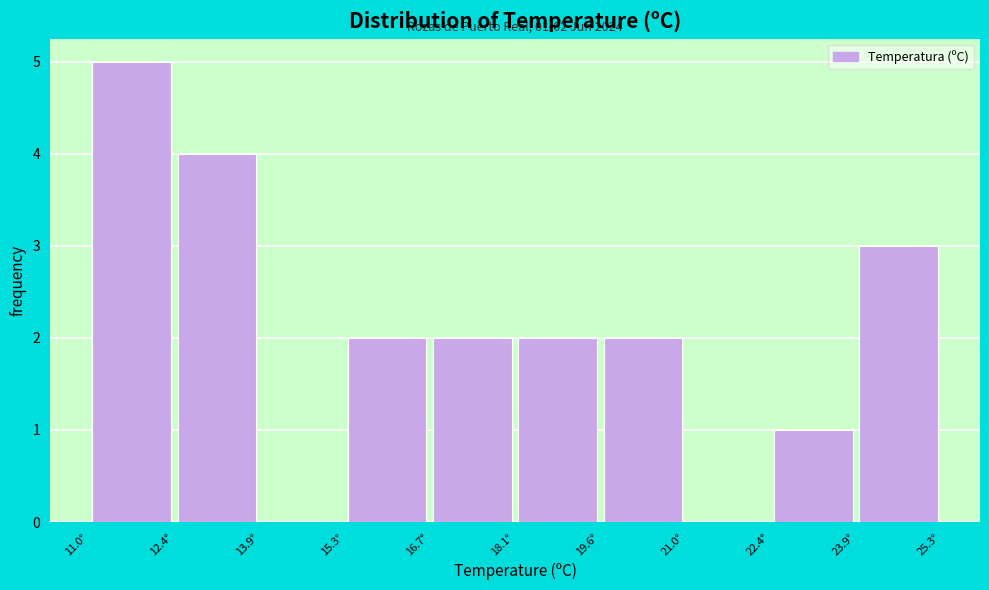

Over which range of the x-axis is the bar tallest?

11.0 to 12.4